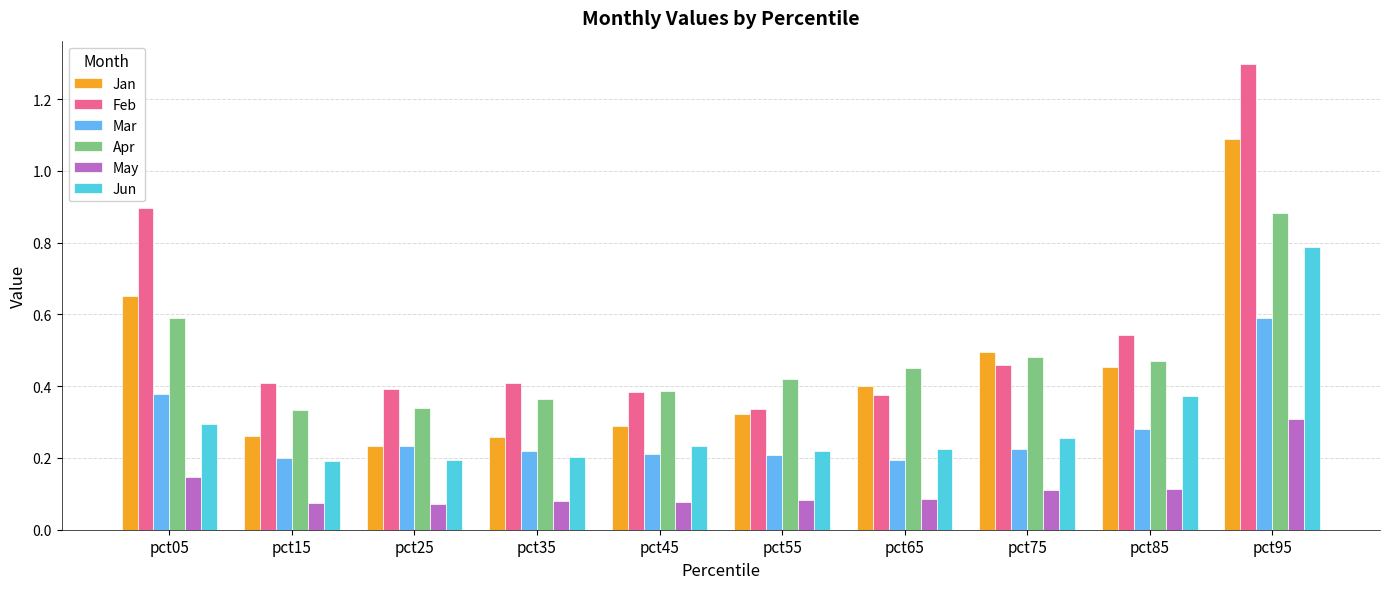

Which series has the widest spread of values?

Feb